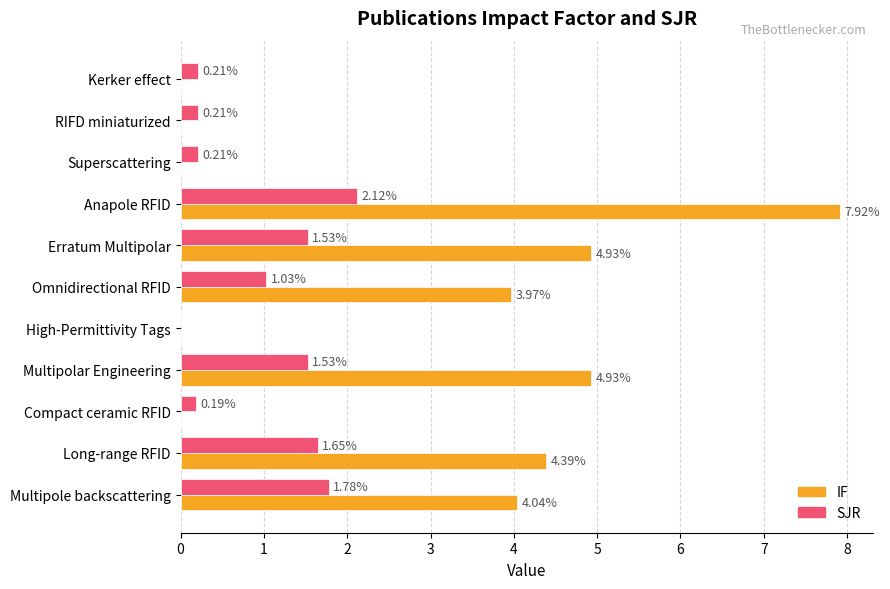

What is the sum of the SJR values at RIFD miniaturized and Compact ceramic RFID?

0.4